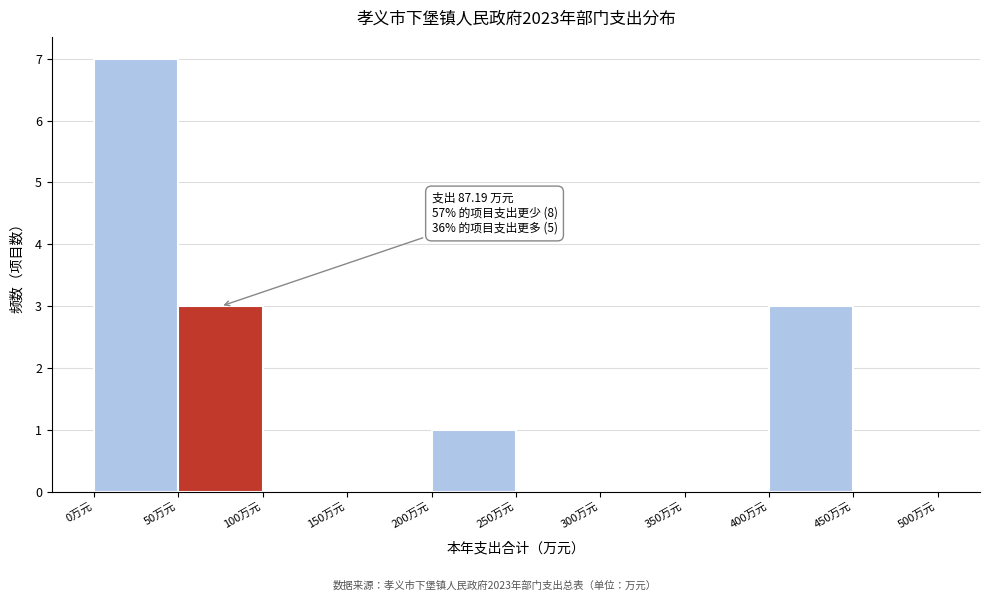

Which range on the x-axis has the tallest bar?

0 to 50